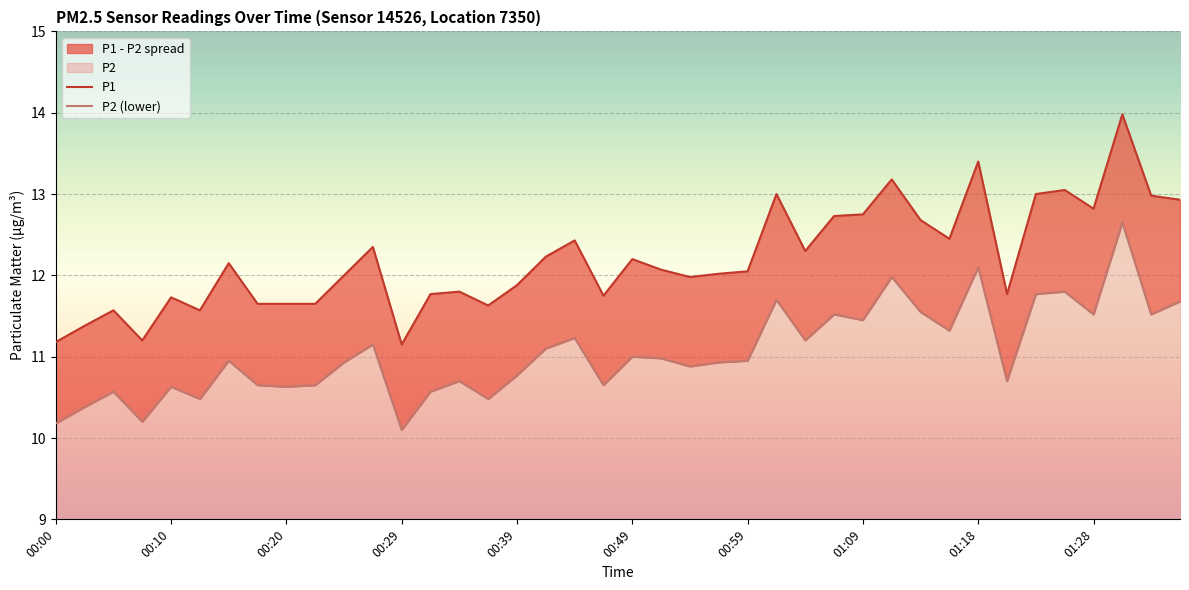

At which category is the sum across all series the highest?

37